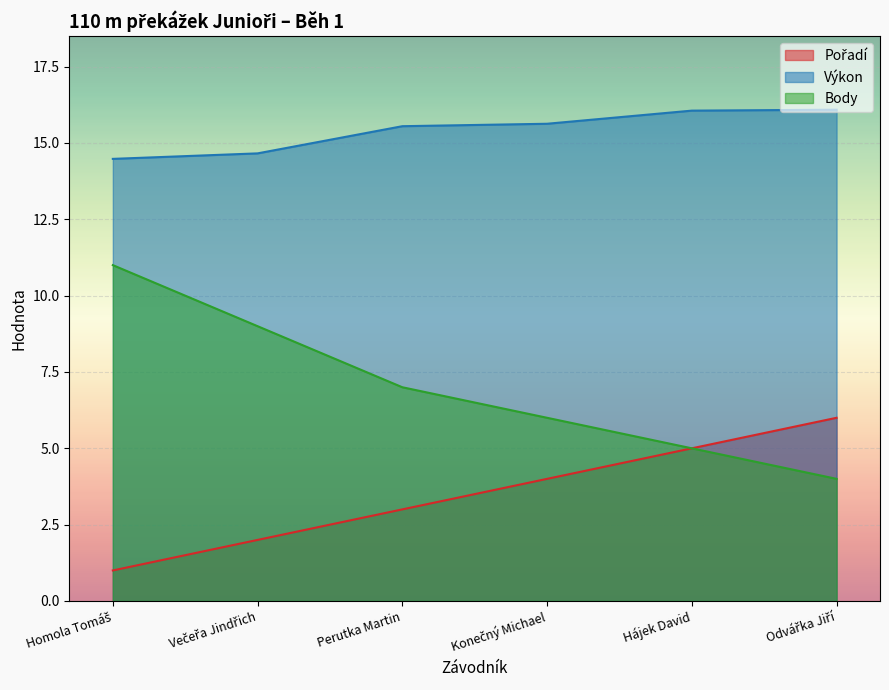

What is the sum of all Výkon values?

92.5